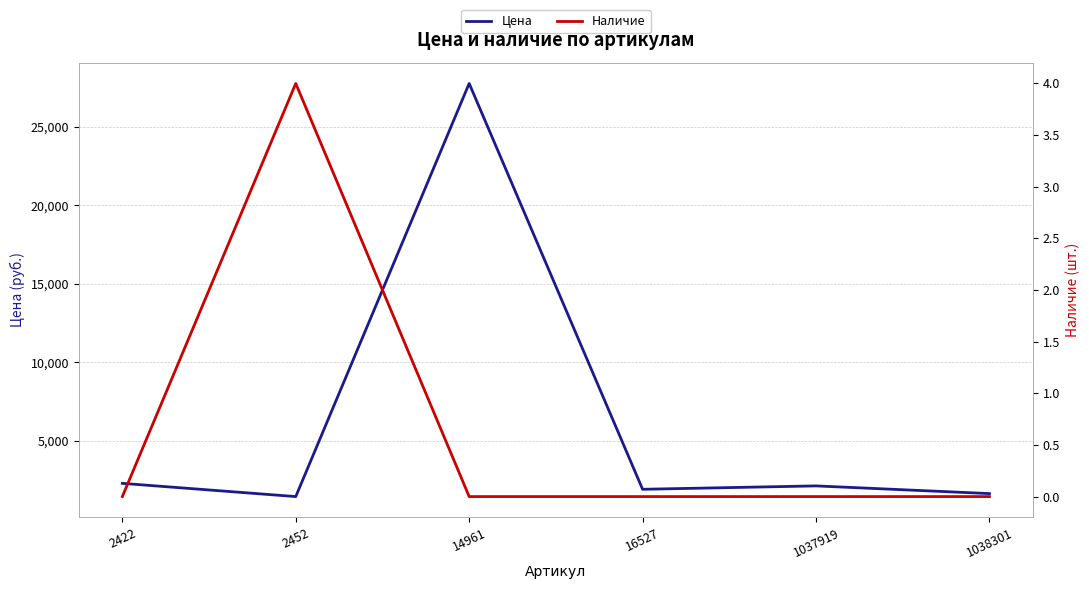

What is the difference between the Цена values at 1037919 and 14961?

25628